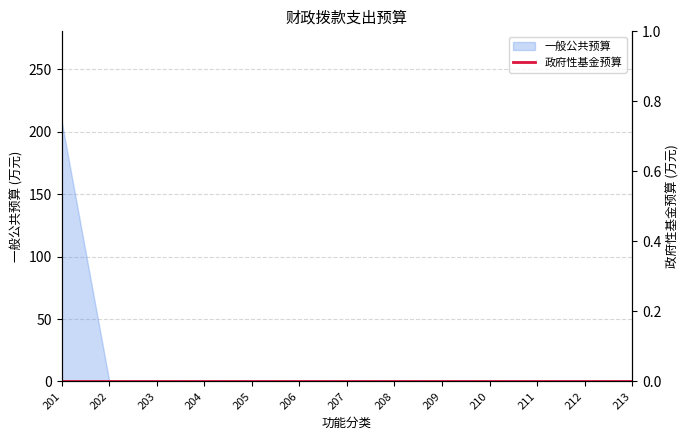

How many lines are shown in the chart?

1